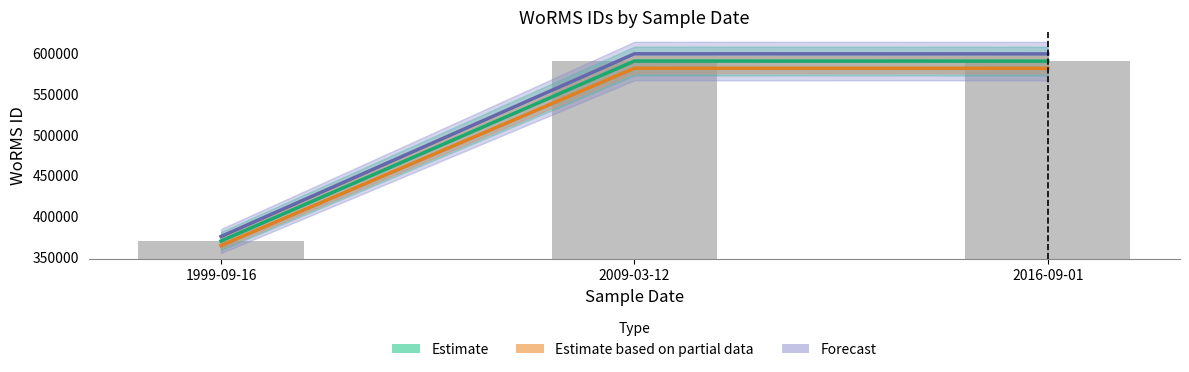

What is the minimum value shown in the chart?

364307.2